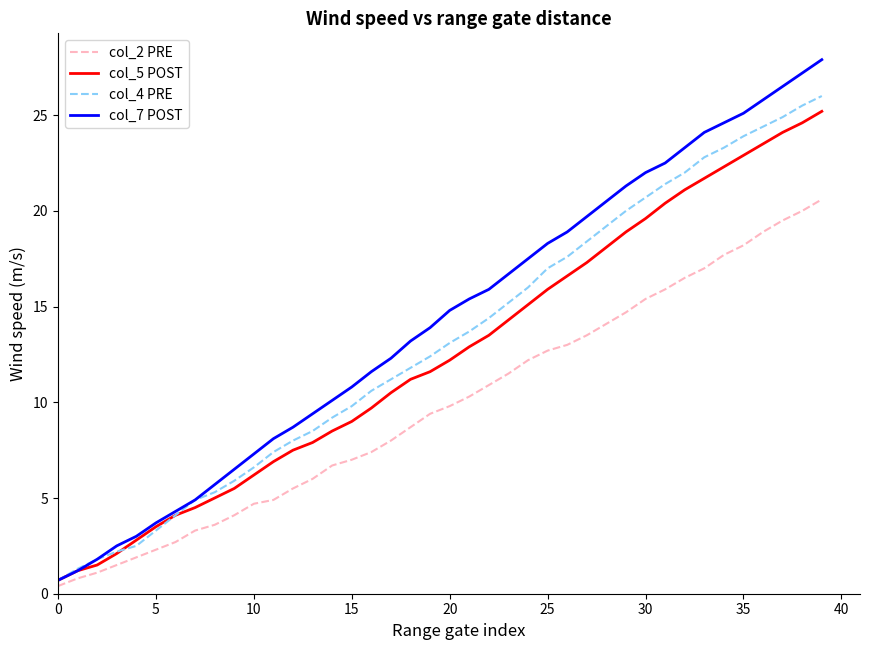

Does the chart display data point markers on the line(s)?

No